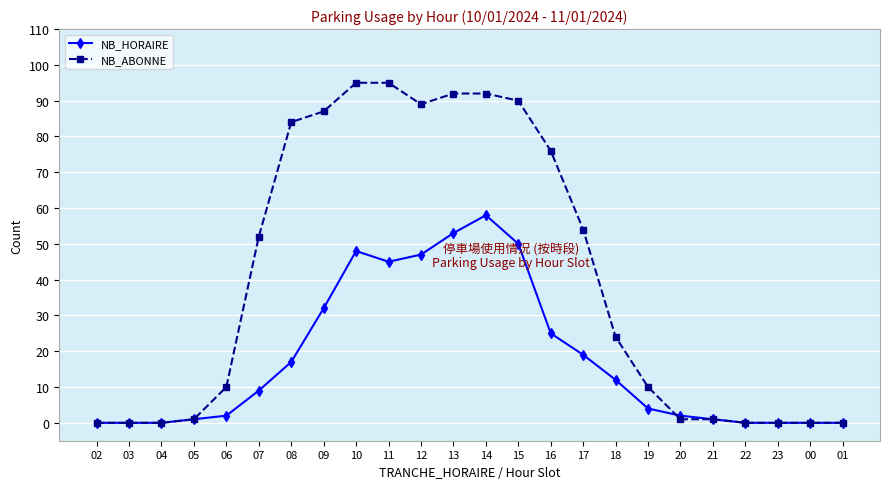

List the series in order of their peak value, lowest first.

NB_HORAIRE, NB_ABONNE